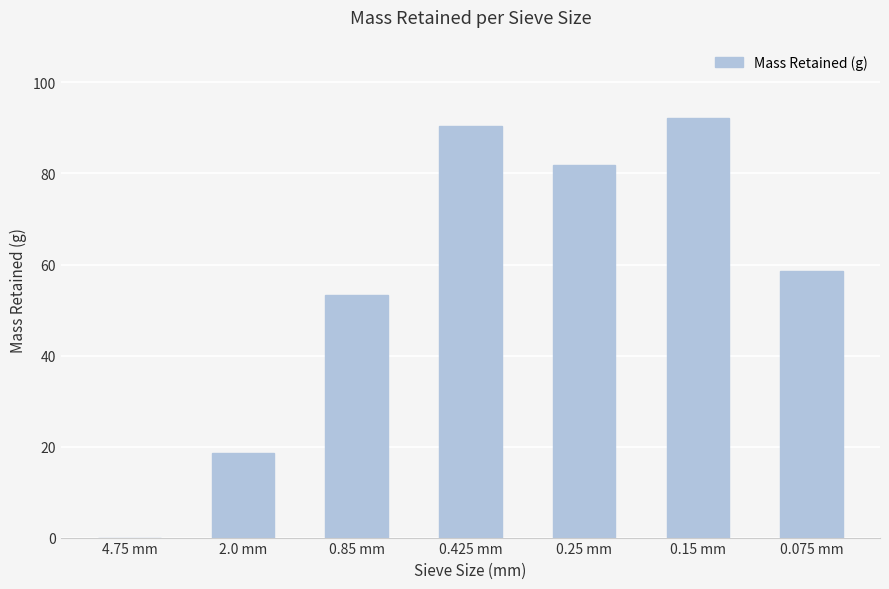

How many distinct data groups are displayed?

1